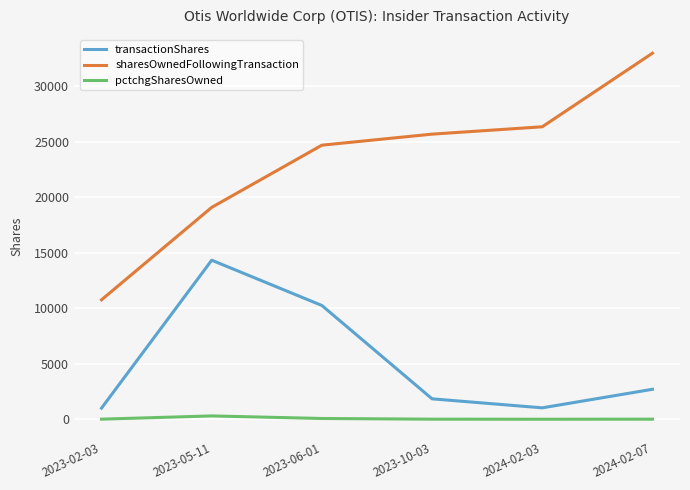

Which series has the largest total across all categories?

sharesOwnedFollowingTransaction